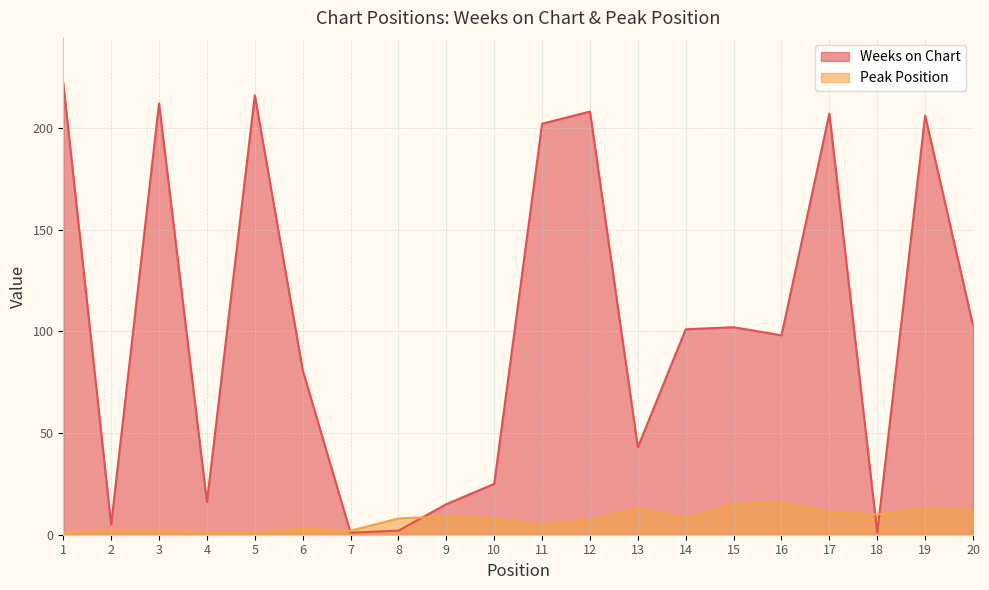

In Weeks on Chart, how many points are higher than both neighbors (excluding endpoints)?

6